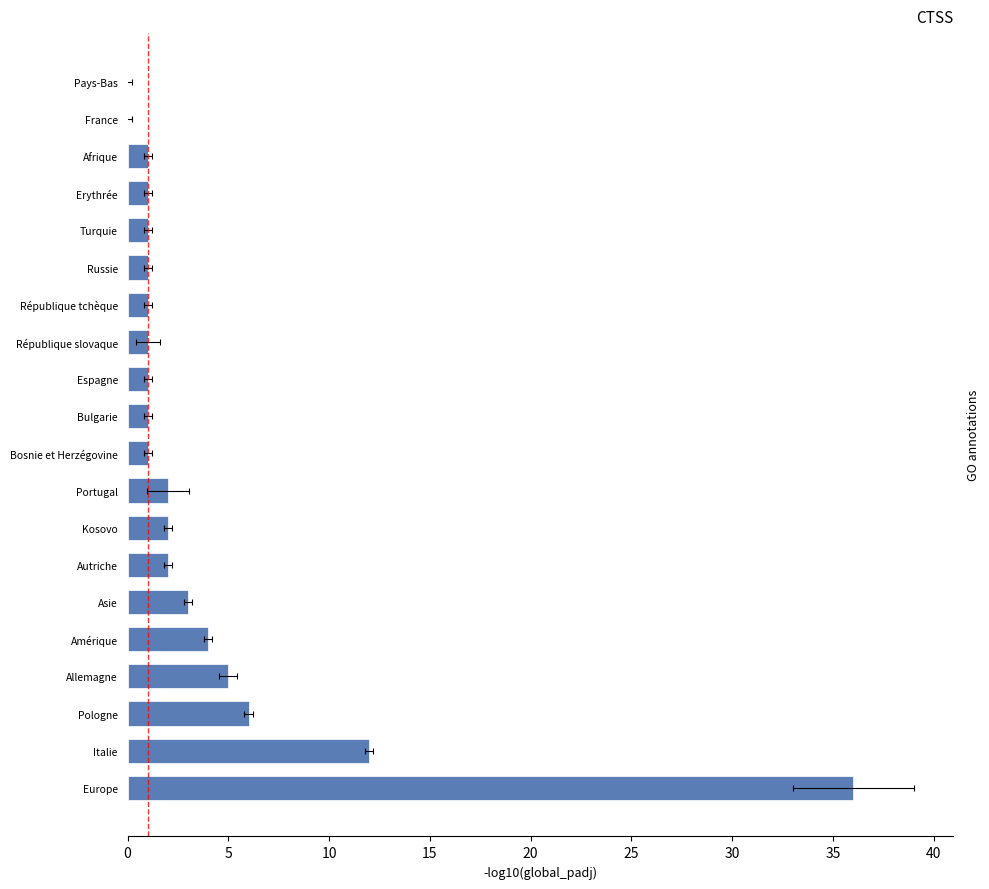

How many distinct data groups are displayed?

1